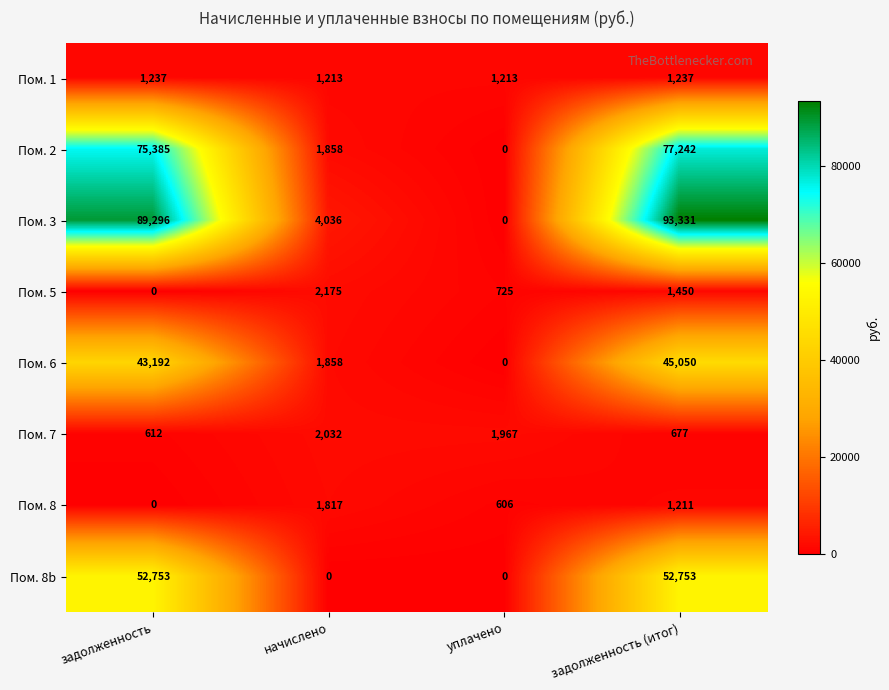

Which series has the largest total across all categories?

Пом. 3